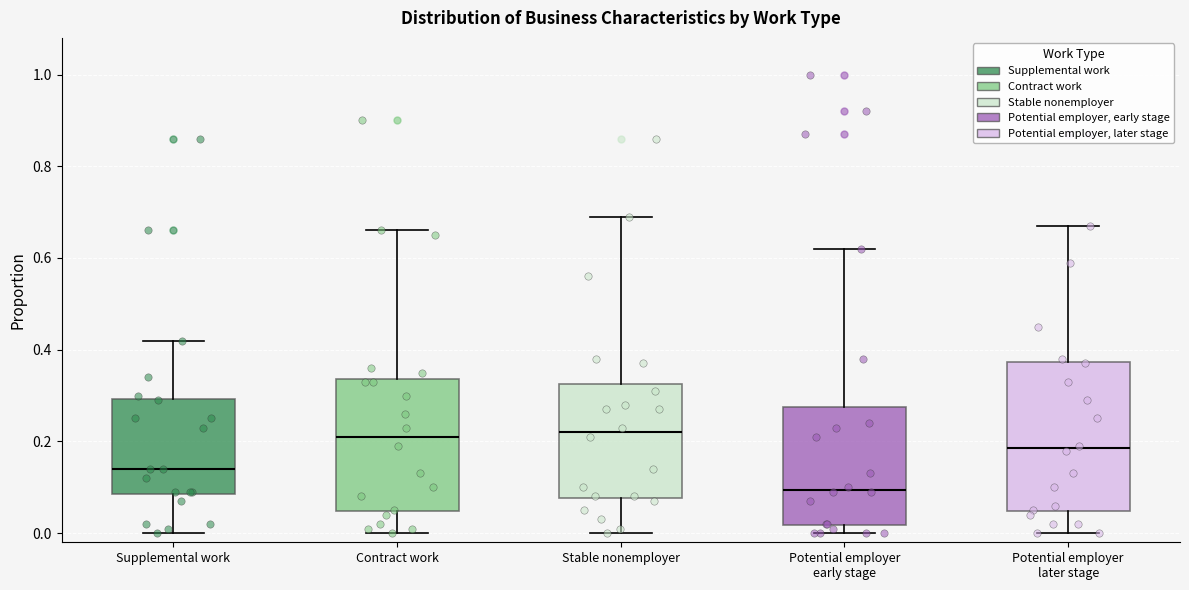

Which box has the lowest median line?

Potential employer early stage